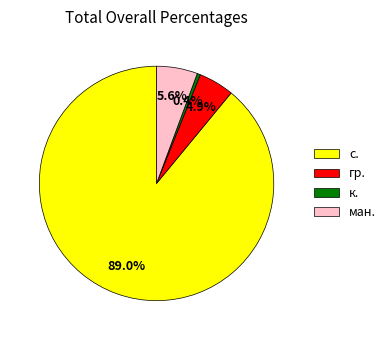

Count the number of slices in the pie.

4